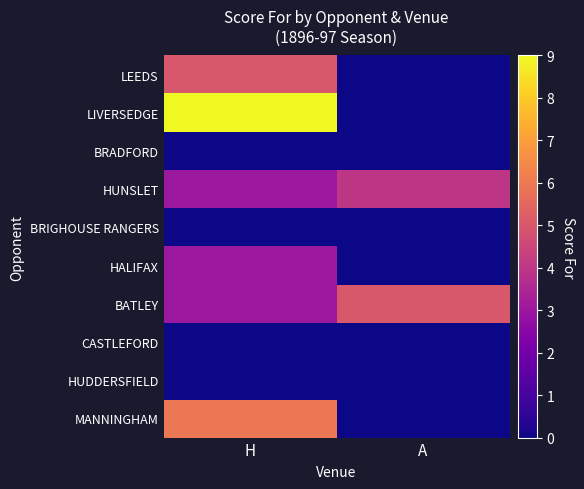

Rank the series by their maximum value, from lowest to highest.

BRADFORD, BRIGHOUSE RANGERS, CASTLEFORD, HUDDERSFIELD, HALIFAX, HUNSLET, LEEDS, BATLEY, MANNINGHAM, LIVERSEDGE